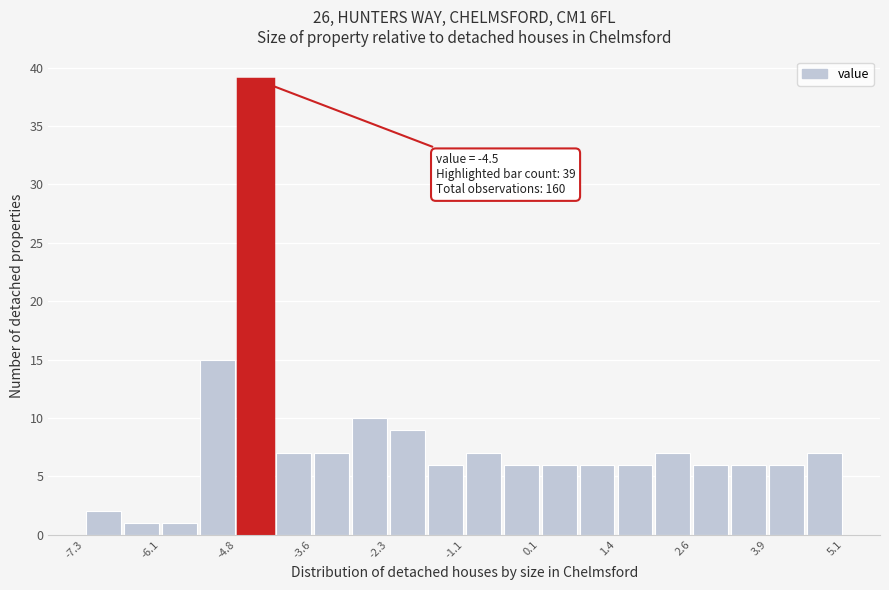

Read against the x-axis, roughly where is the centre of the tallest bar?

-4.6